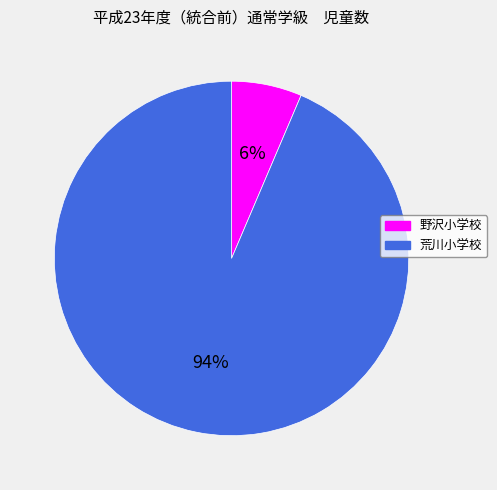

To the nearest percent, what is the combined percentage of 野沢小学校 and 荒川小学校?

100%